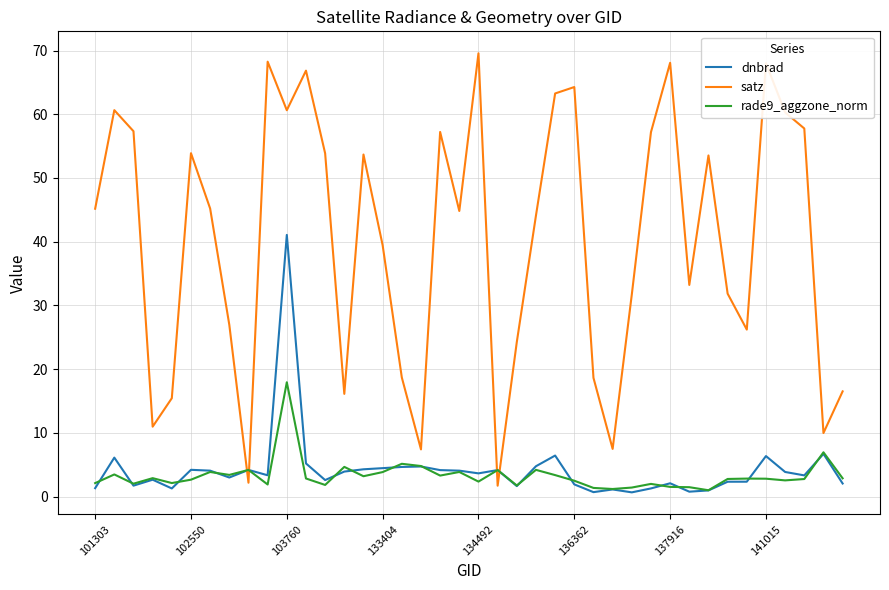

How many categories are shown in the chart?

40